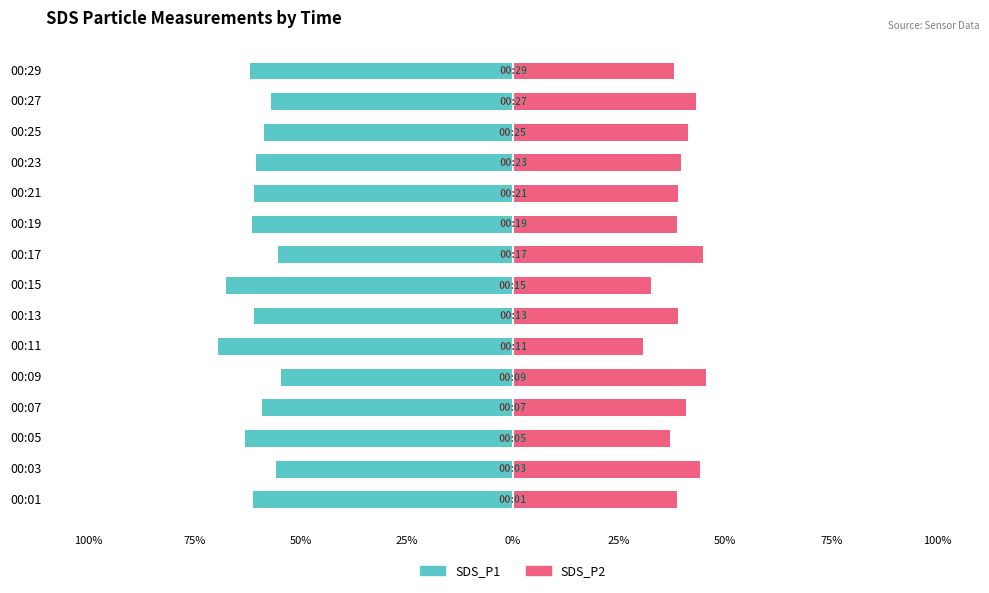

Is the value of SDS_P1 at 00:15 greater than the value of SDS_P2 at 00:29?

No